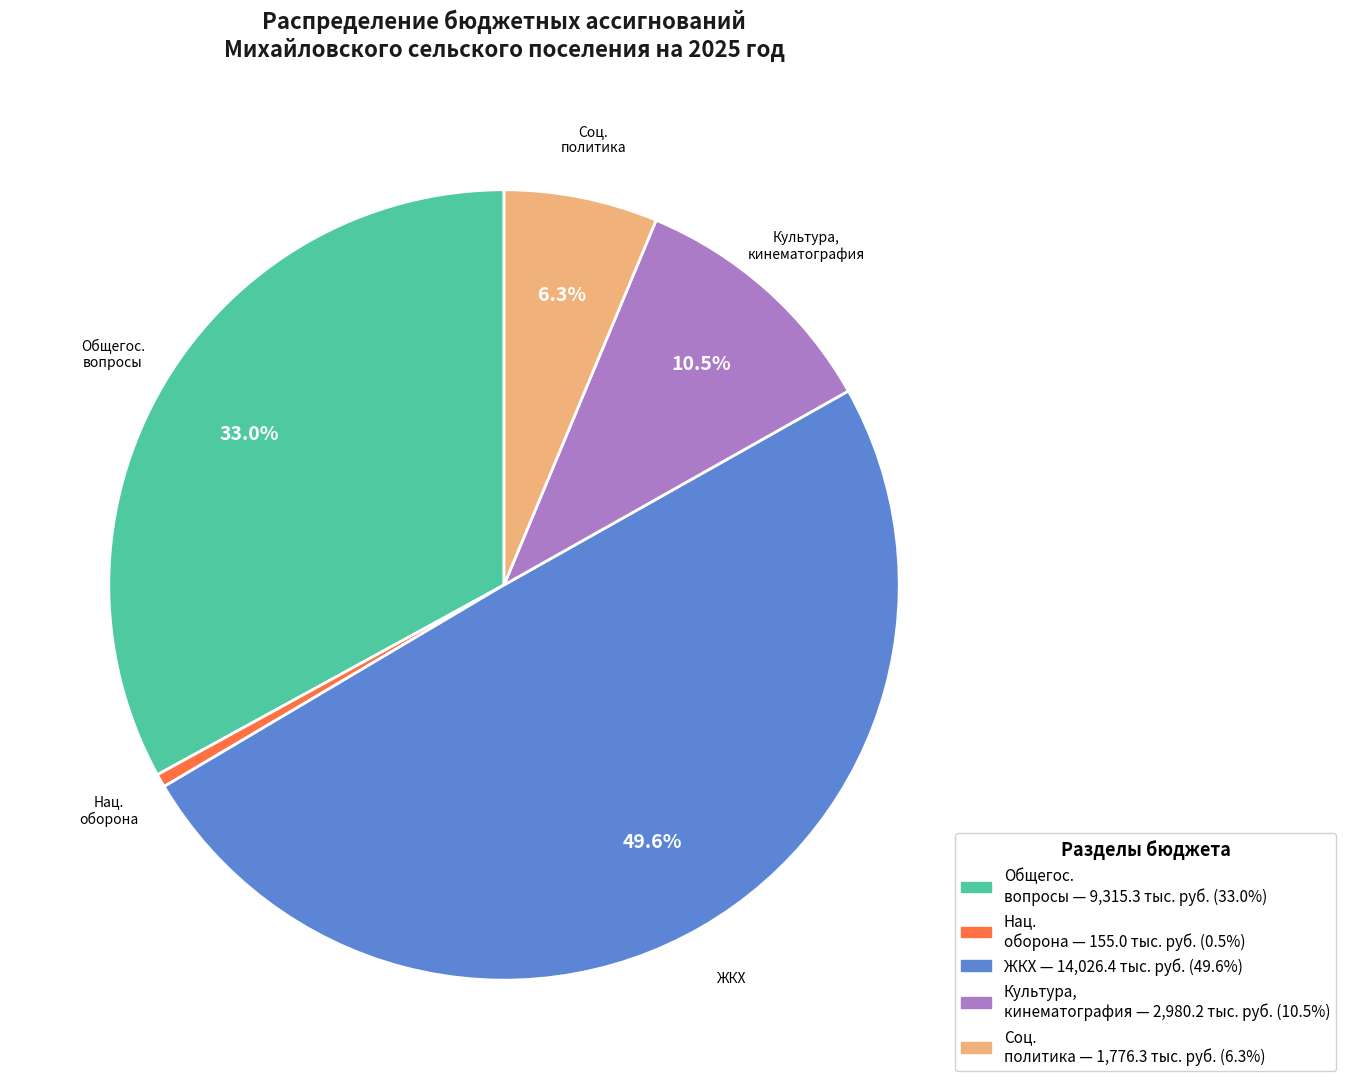

To the nearest percent, what is the difference between the largest and smallest slice percentages?

49%